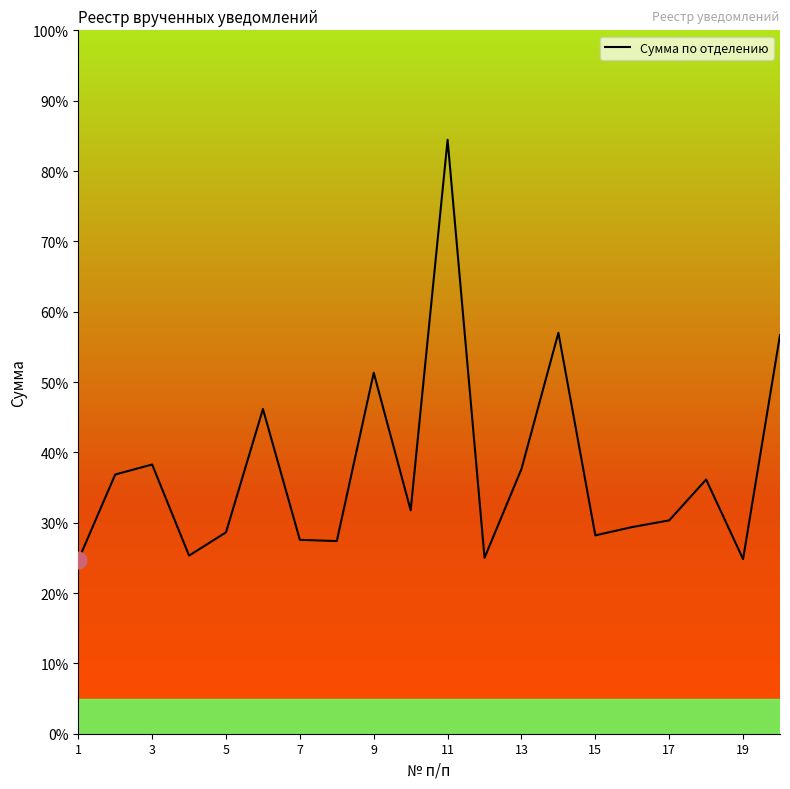

Is this an area chart (filled region under the line)?

No